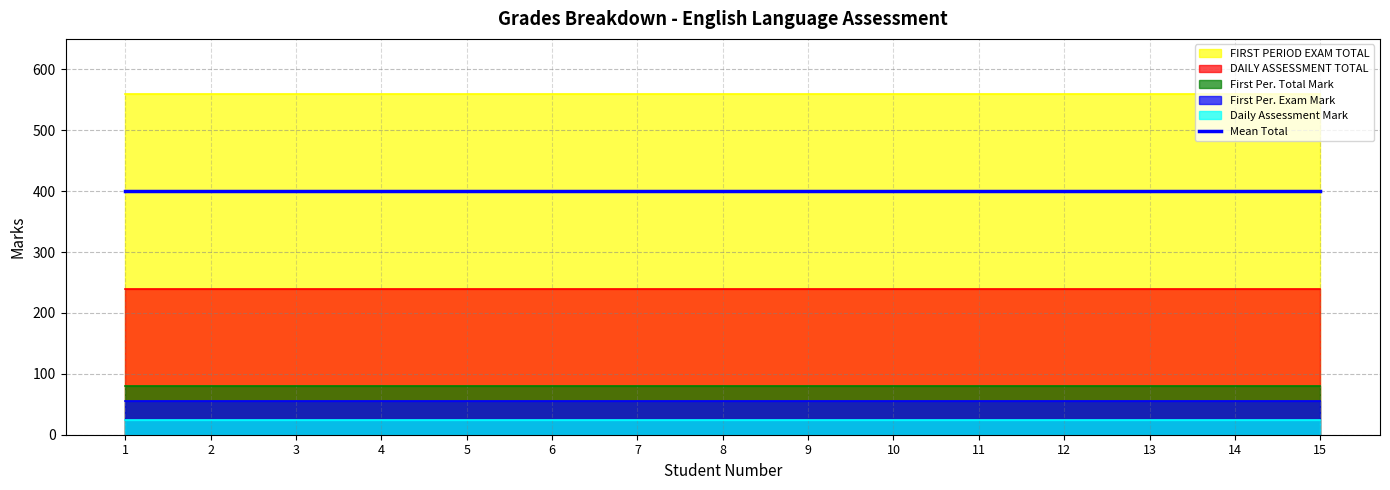

At which label is DAILY ASSESSMENT TOTAL closest to 240?

1